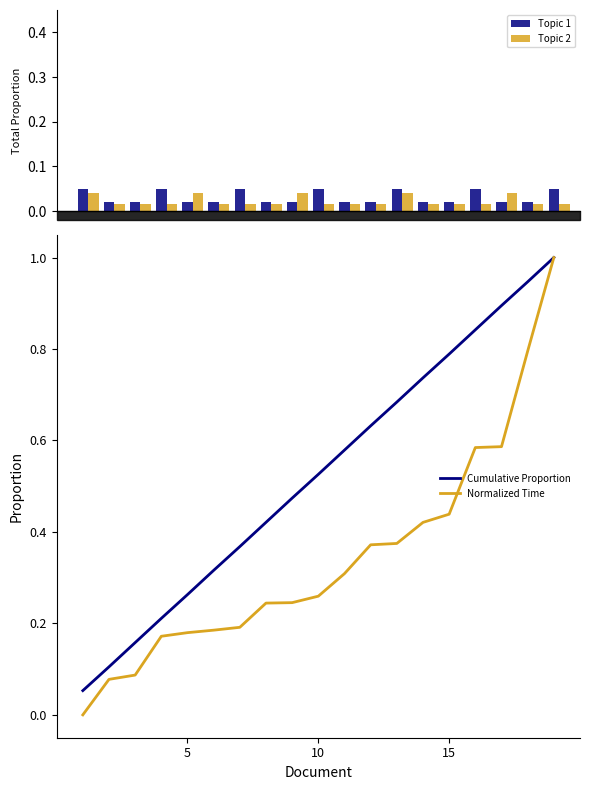

What is the difference between the second highest and minimum values in the Normalized Time series?

0.8